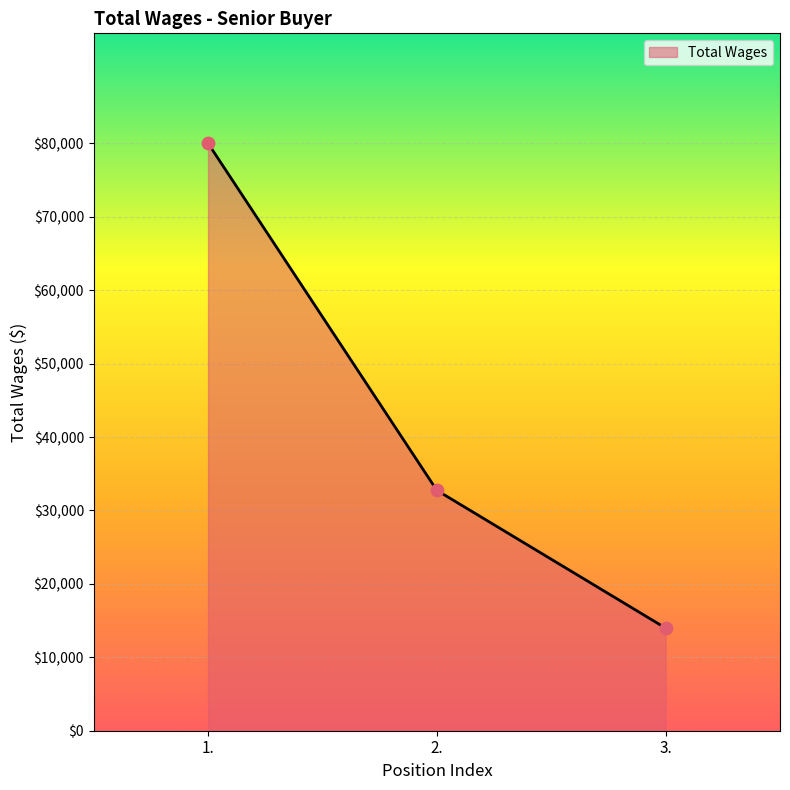

What is the ratio of the value at 1. to the value at 3.?

5.7